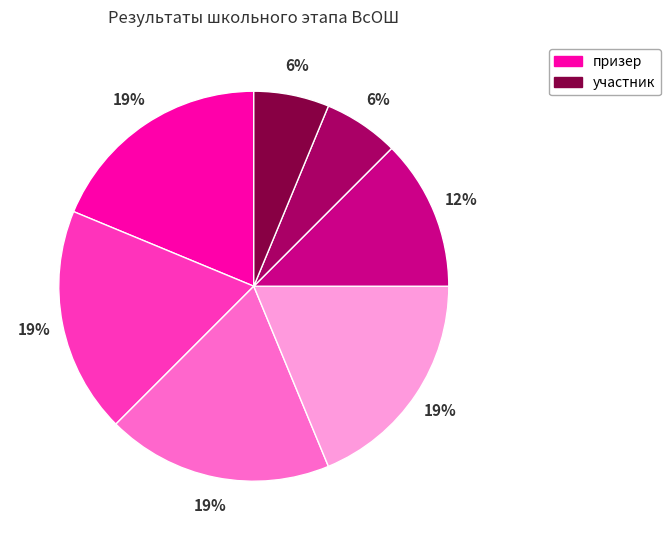

Does any single category account for the majority?

No